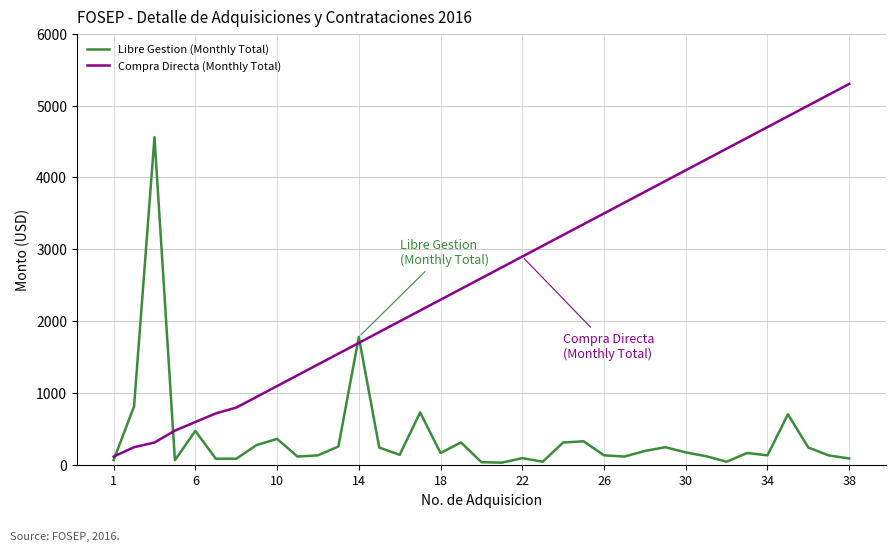

Which series has the widest spread of values?

Compra Directa (Monthly Total)